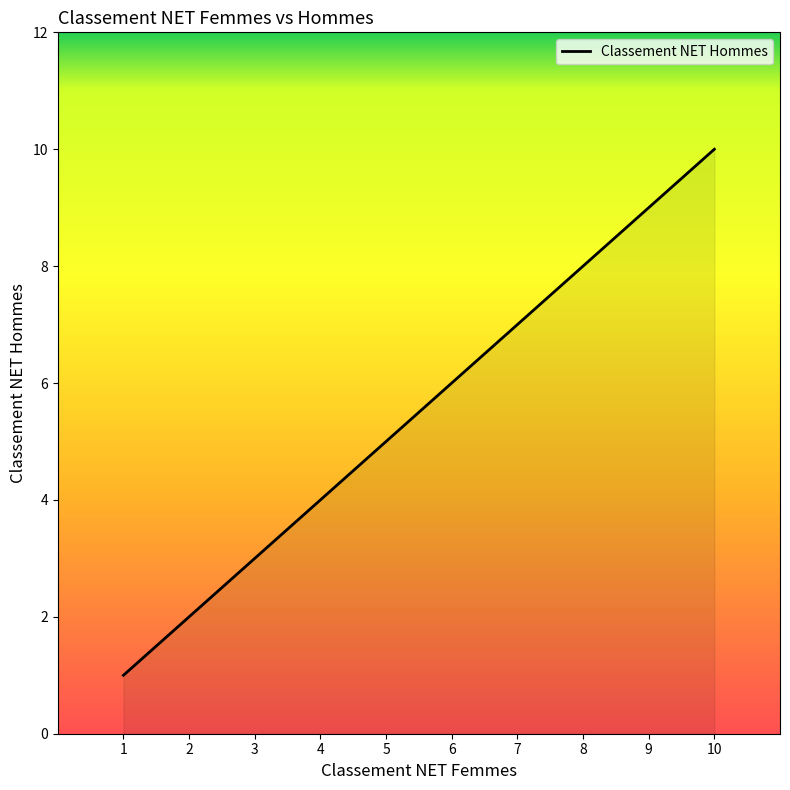

What is the ratio of the value at 4 to the value at 6?

0.7